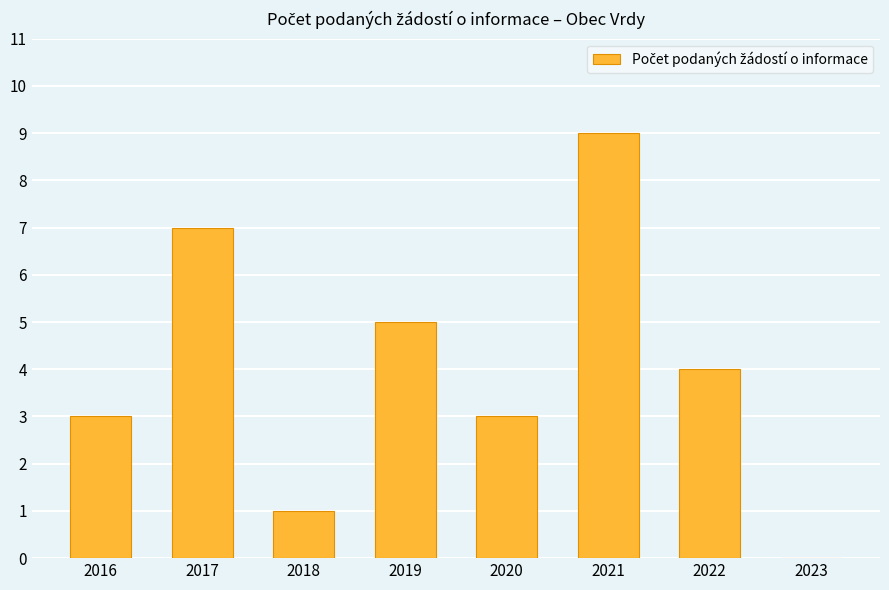

What is the greatest value displayed?

9